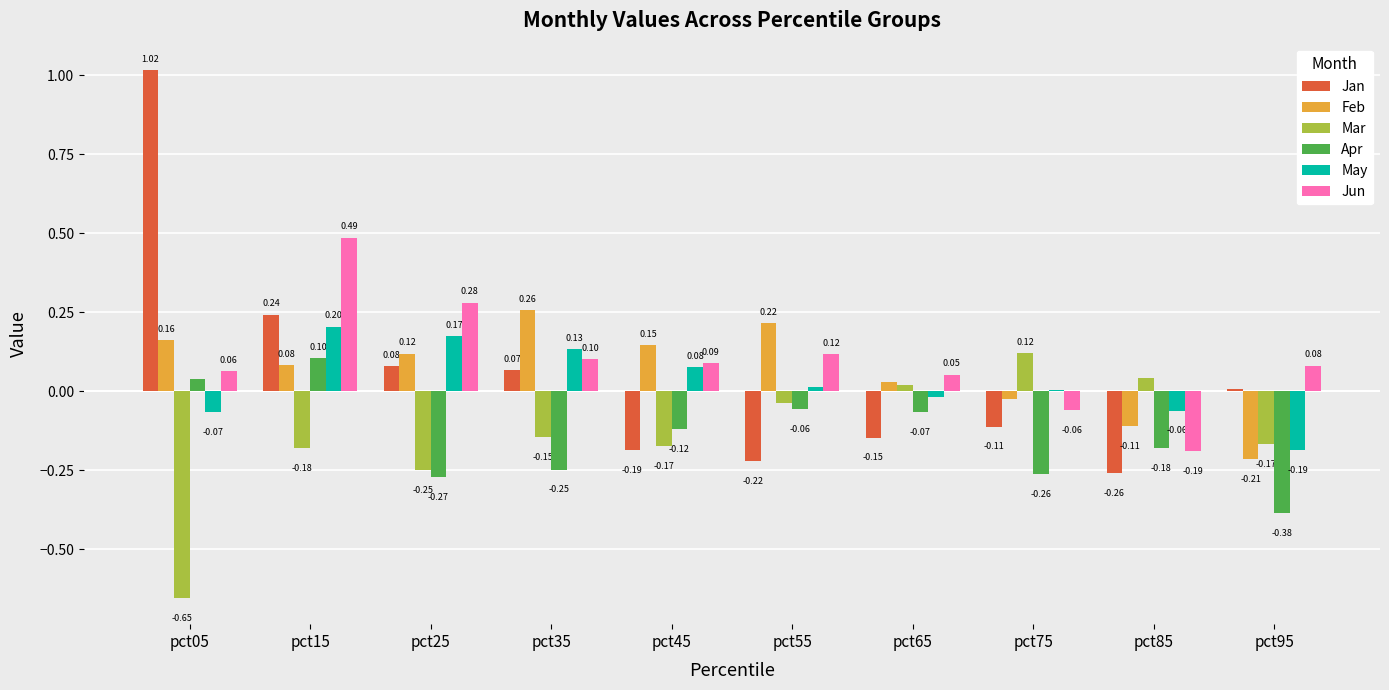

How many distinct data groups are displayed?

6